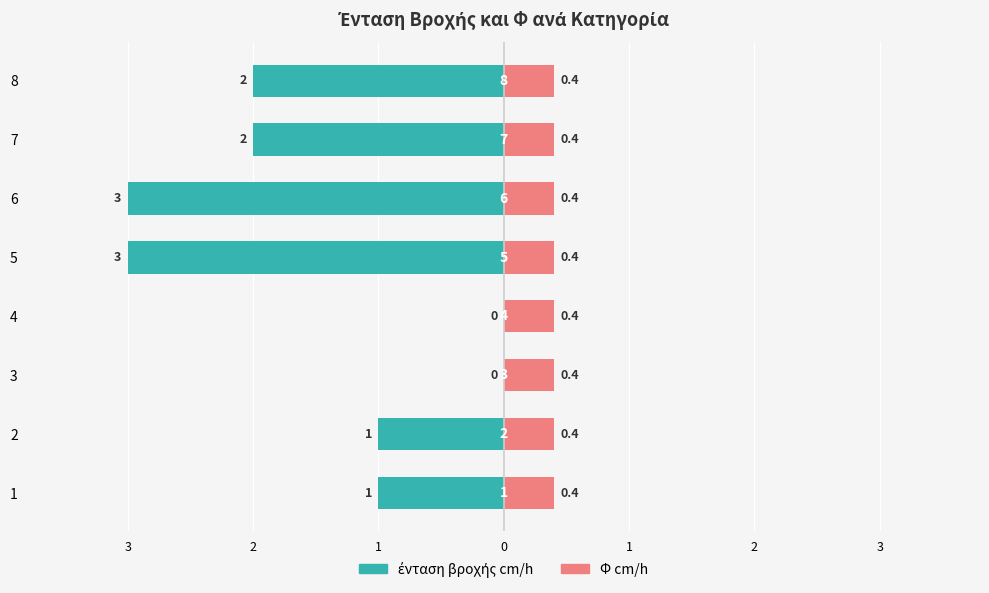

Are the bars horizontal?

Yes